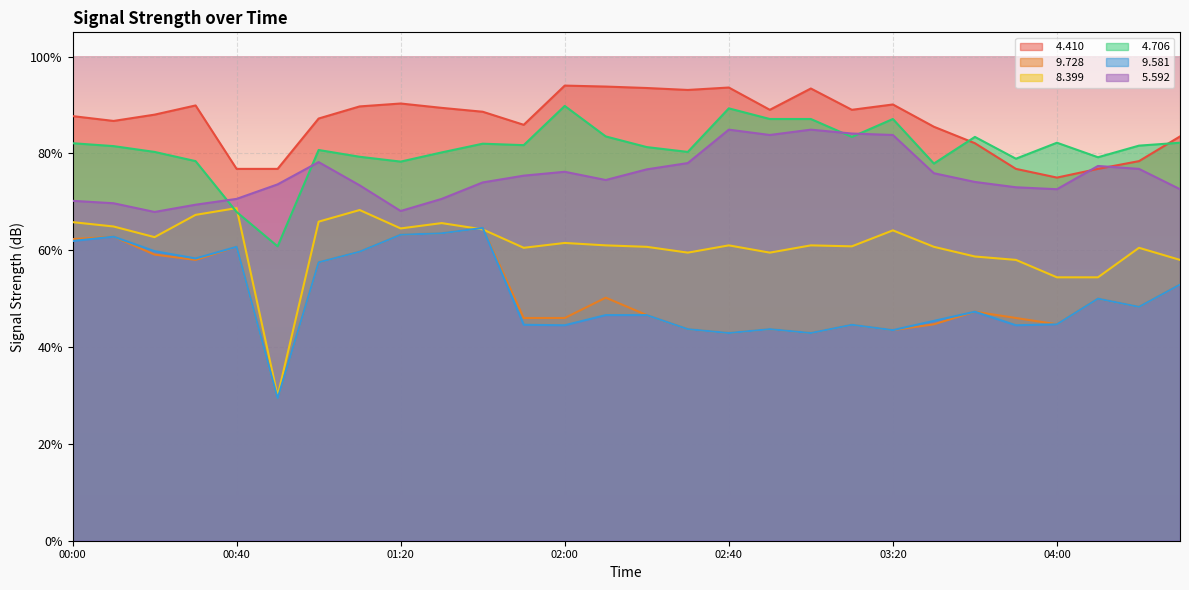

What is the label of the 4th point from the right?

04:00